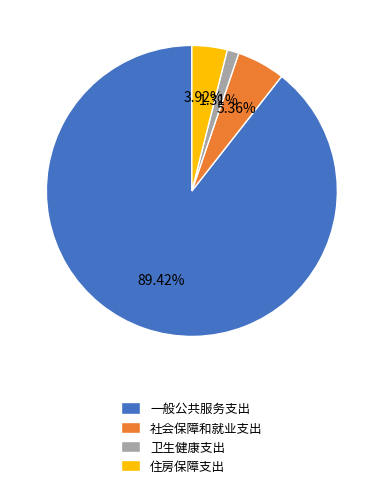

What is the total percentage of 住房保障支出 and 一般公共服务支出?

93.3%